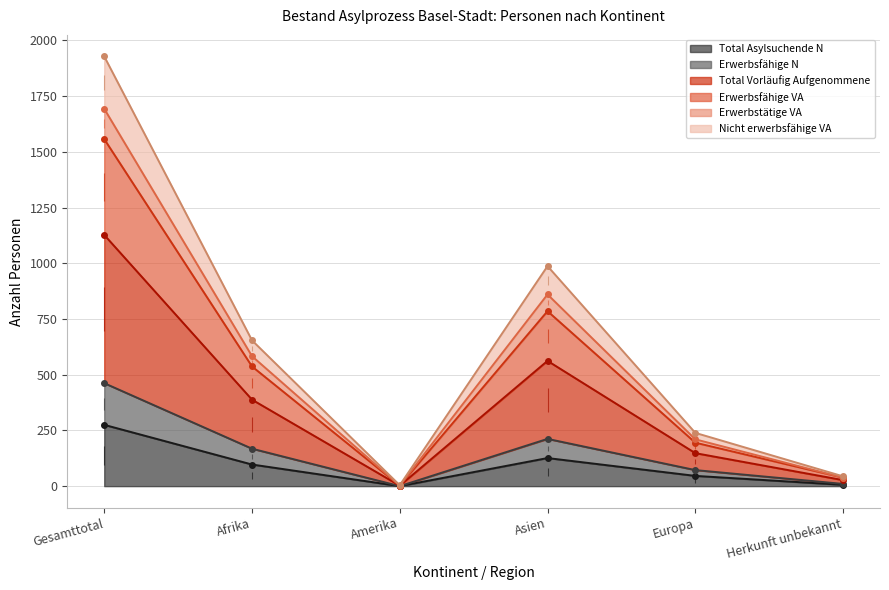

The Total Asylsuchende N series shows 371 at Gesamttotal. True or false?

False